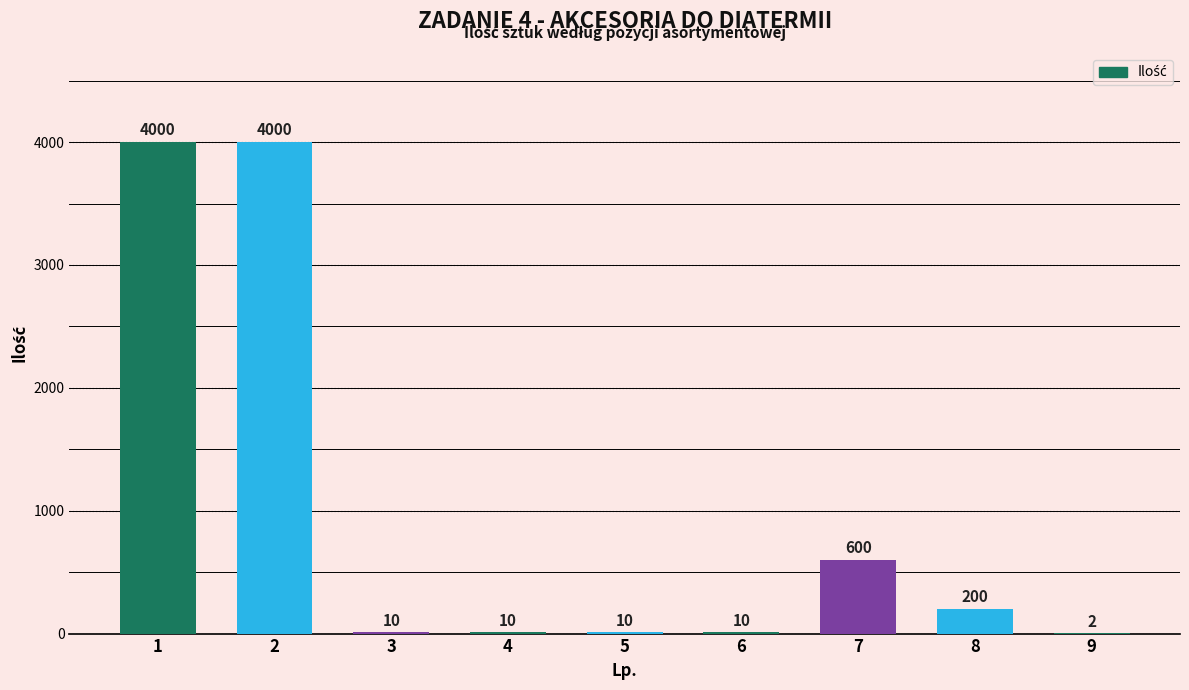

How many distinct data groups are displayed?

1